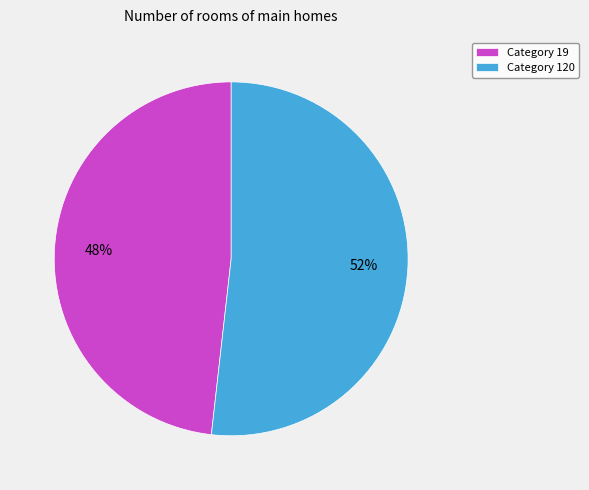

Is there any slice that represents more than half of the pie?

Yes